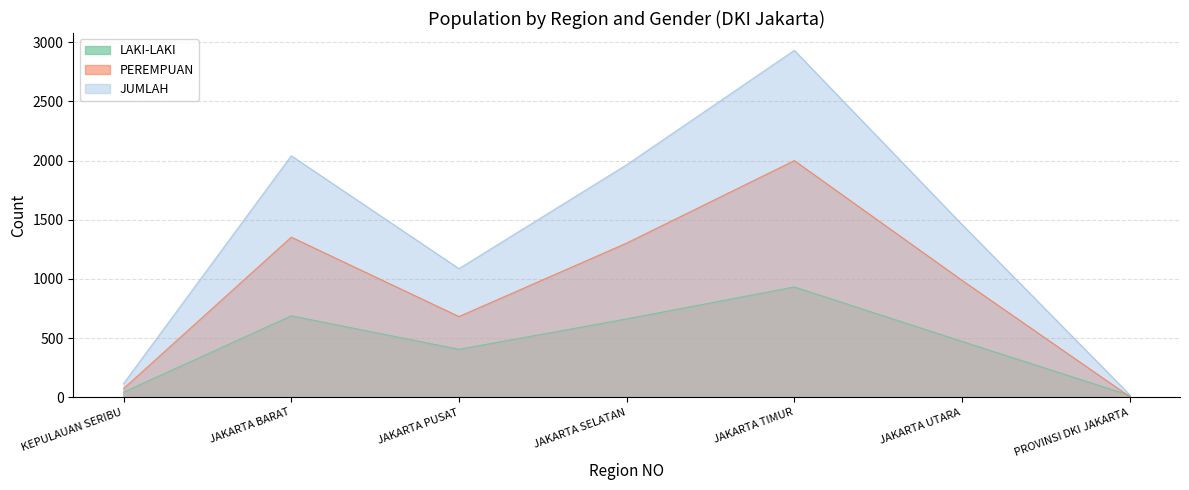

Does the chart have visible grid lines?

Yes